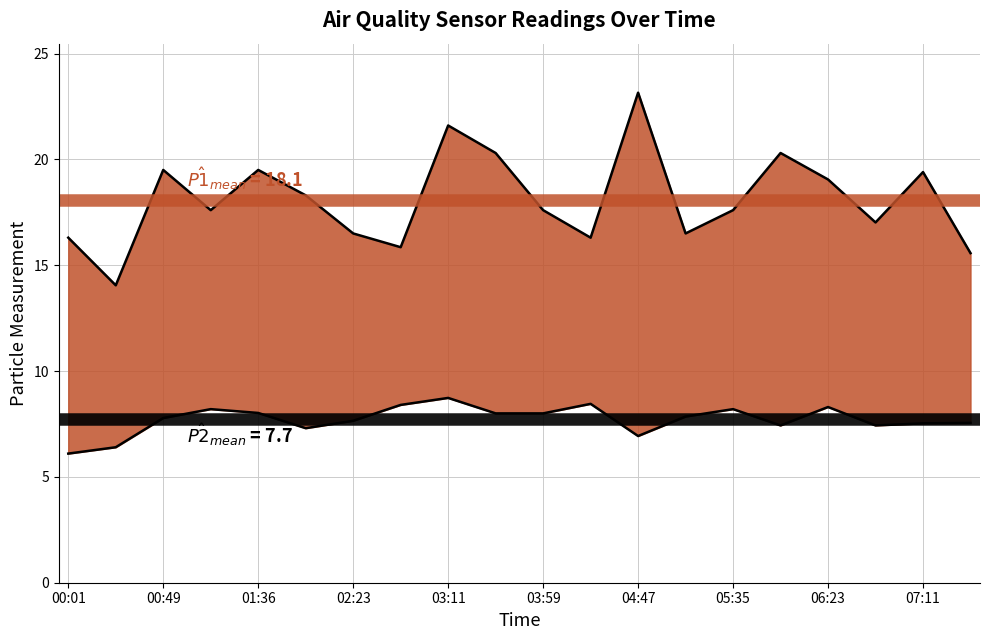

How many values in the SDS_P1 series exceed 17?

13